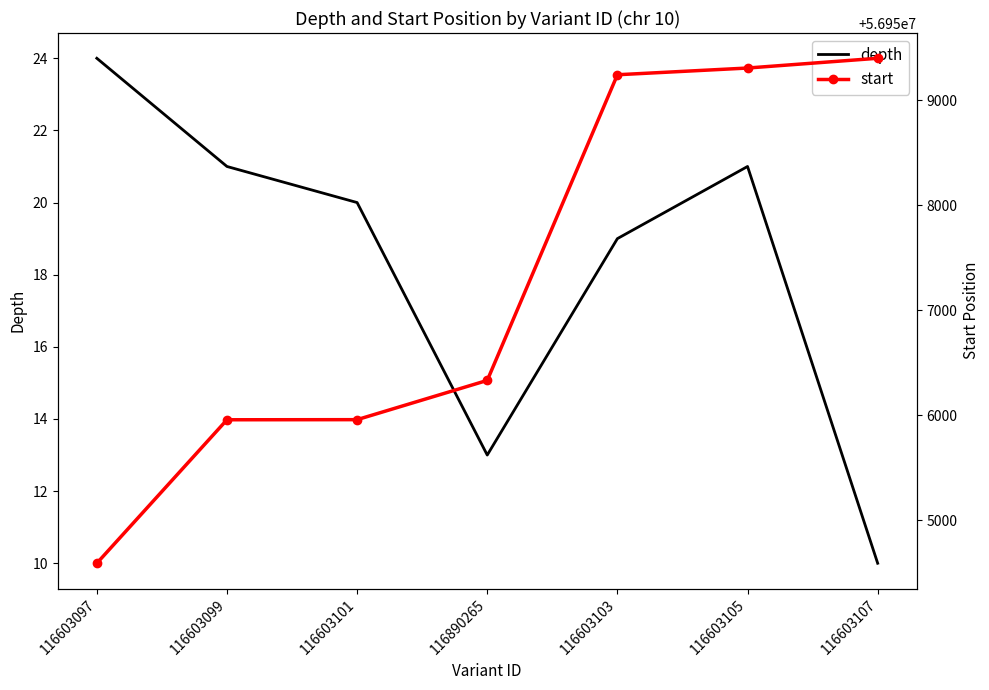

Rank the series at 116603107 from highest to lowest value.

start, depth